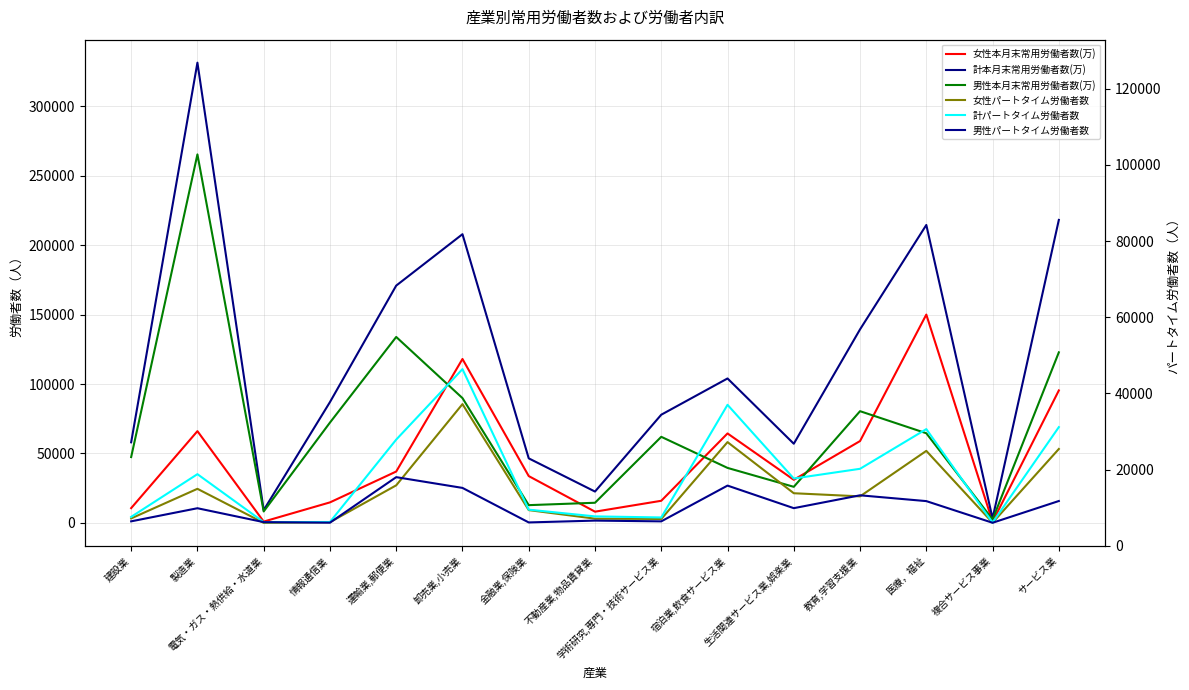

Between 運輸業,郵便業 and 建設業, which is larger?

運輸業,郵便業